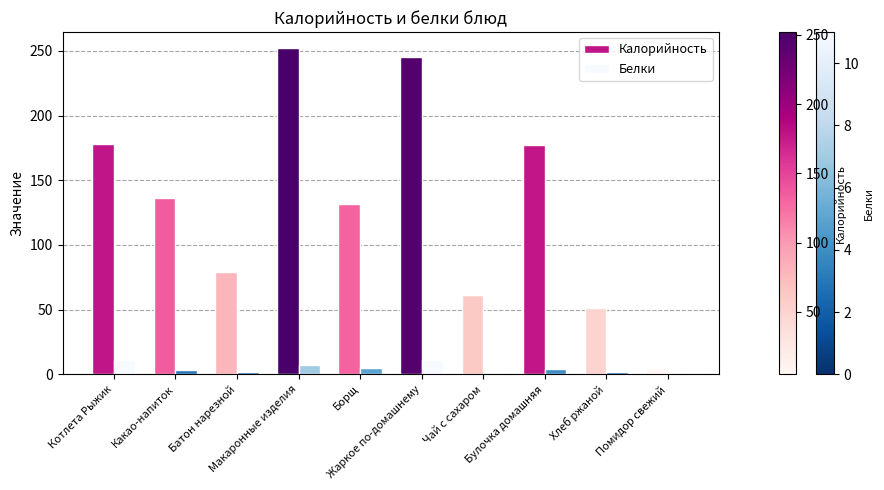

What is the highest value of the Калорийность series?

252